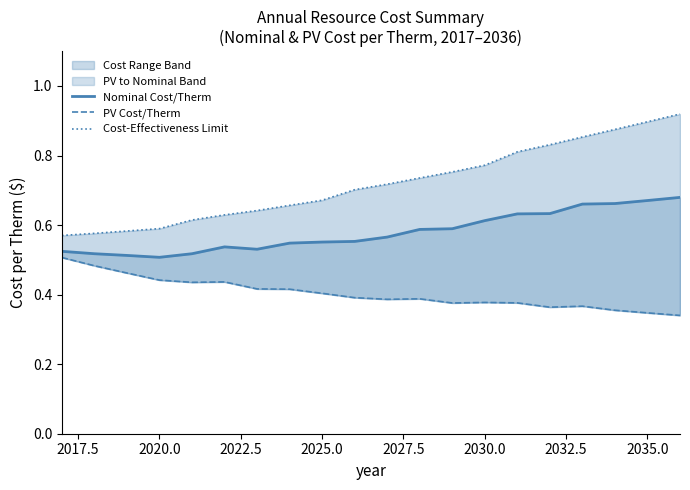

Is it true that Cost-Effectiveness Limit equals 1.3 at 15?

False